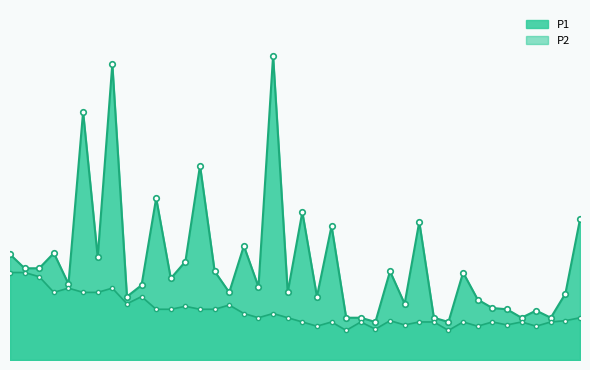

Which category has the lowest value across all series?

23